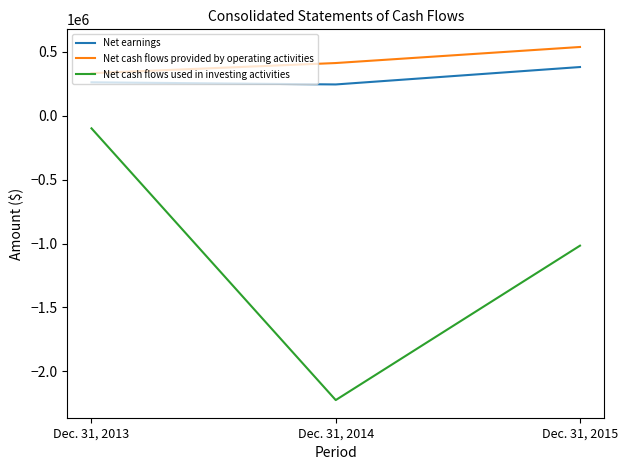

Which series has the largest range (max minus min)?

Net cash flows used in investing activities